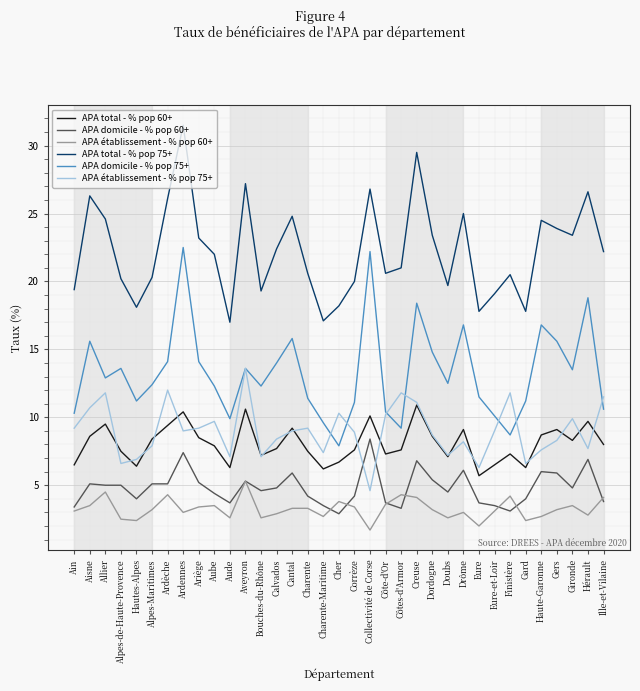

How many series are shown in this chart?

6